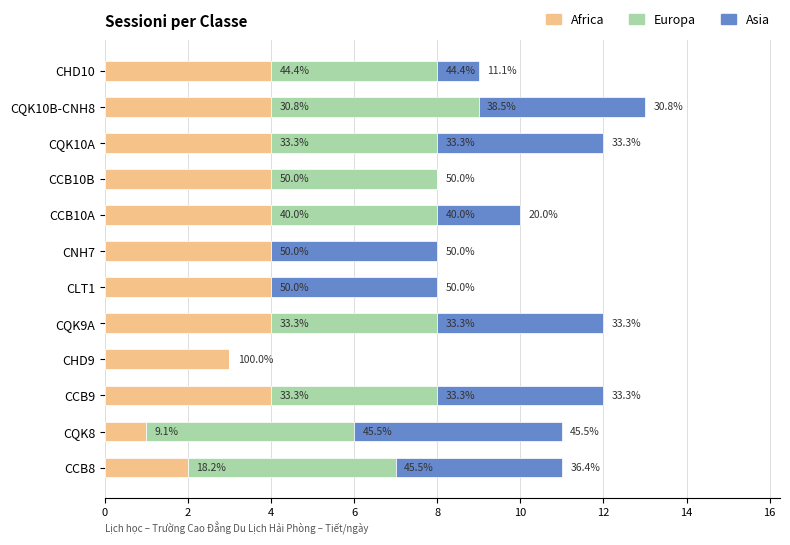

What are all the series names shown in the legend?

Africa, Europa, Asia